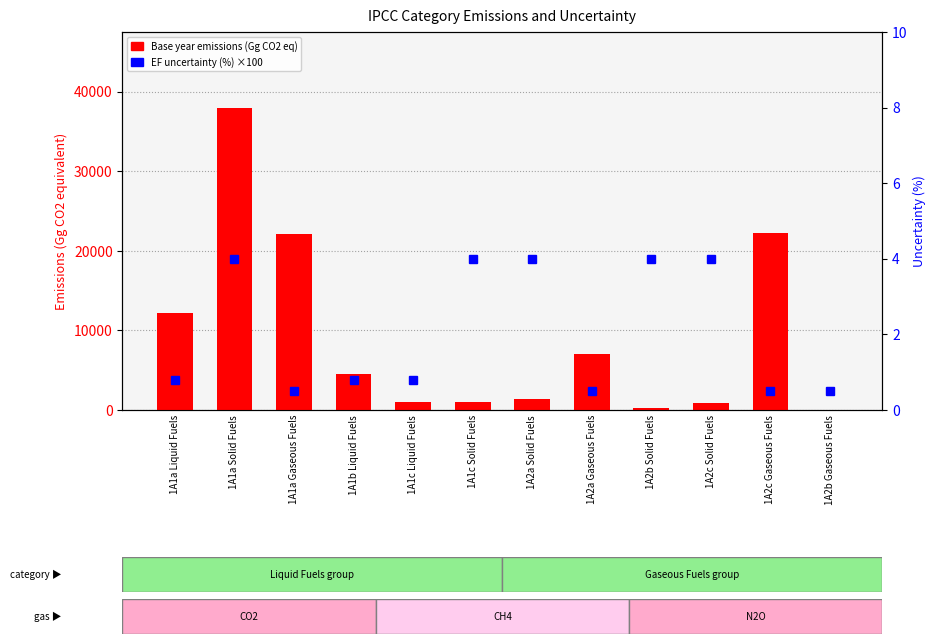

At which category is the sum across all series the highest?

1A1a Solid Fuels